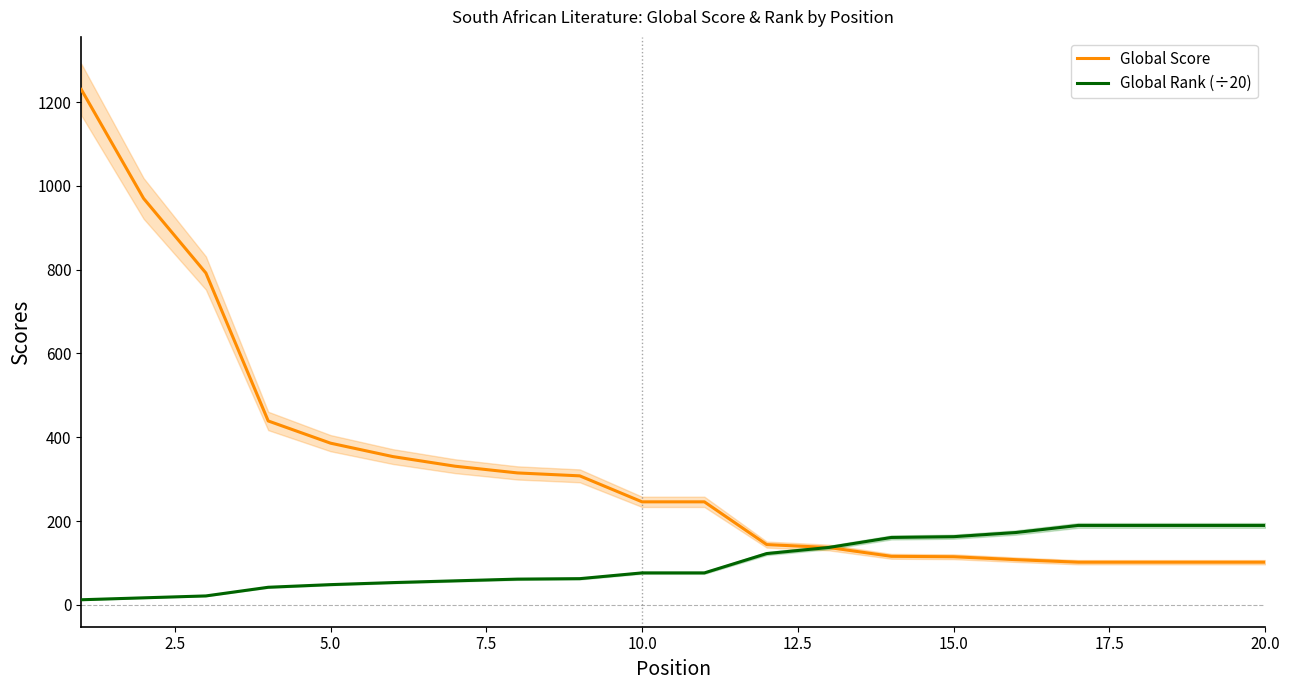

True or false: Global Score and Global Rank (÷20) cross at least once.

True